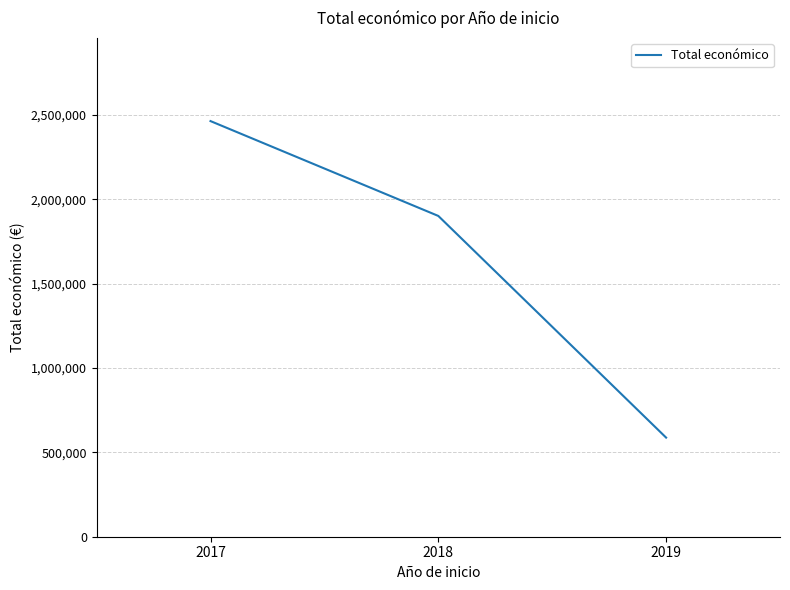

At which label is the value closest to 1526153?

2018